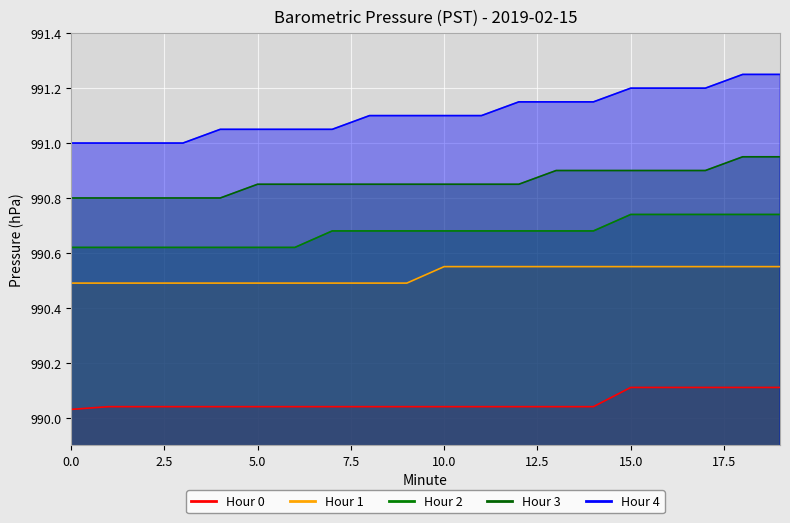

What is the minimum value shown in the chart?

990.0